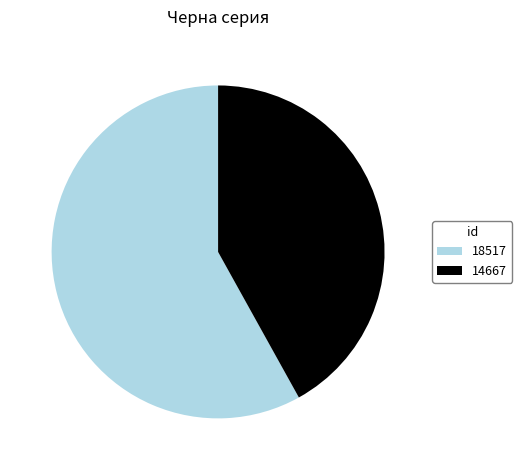

Do 14667 and 18517 together represent more than half of the pie?

Yes